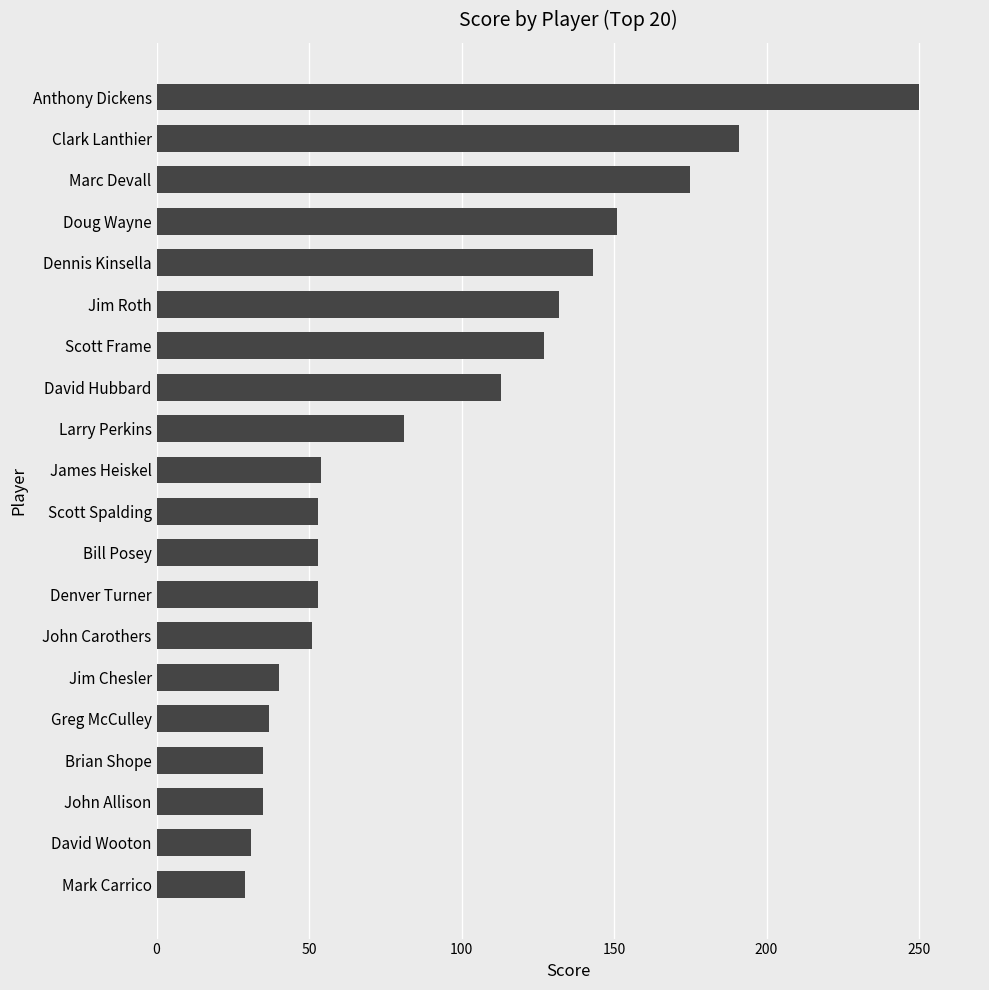

Which category has the highest value across all series?

Anthony Dickens